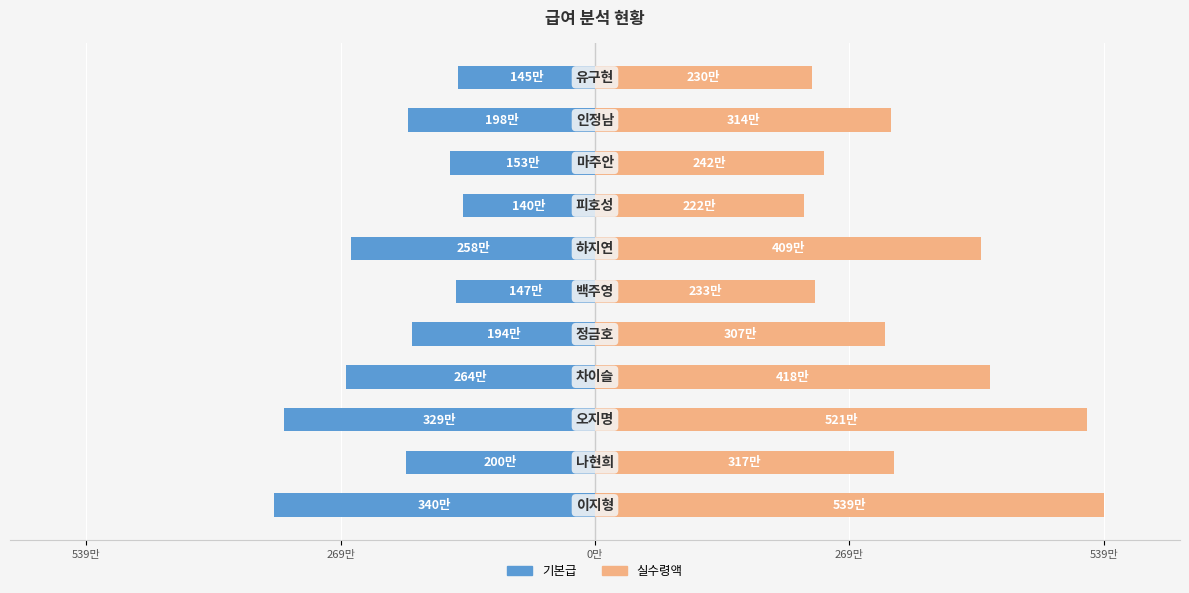

How many data points does each series have?

11